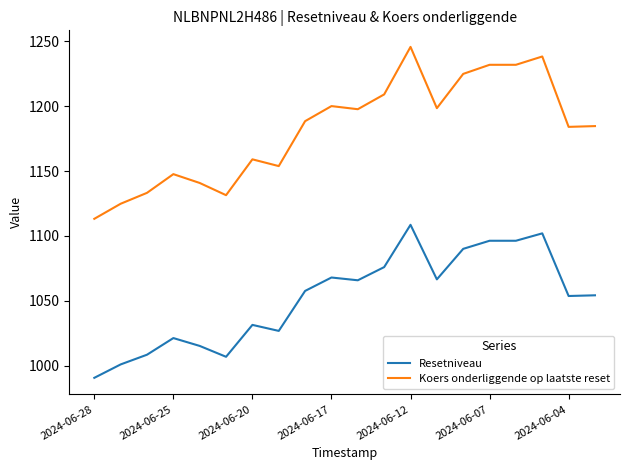

How many lines are shown in the chart?

2